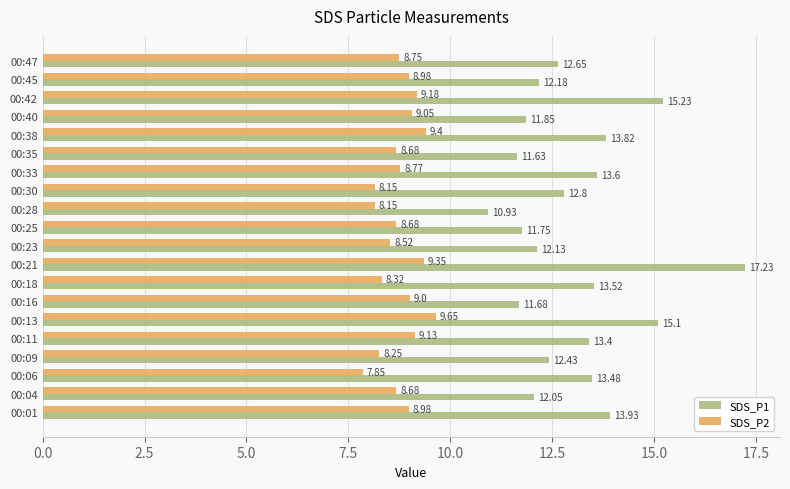

Which series has the widest spread of values?

SDS_P1